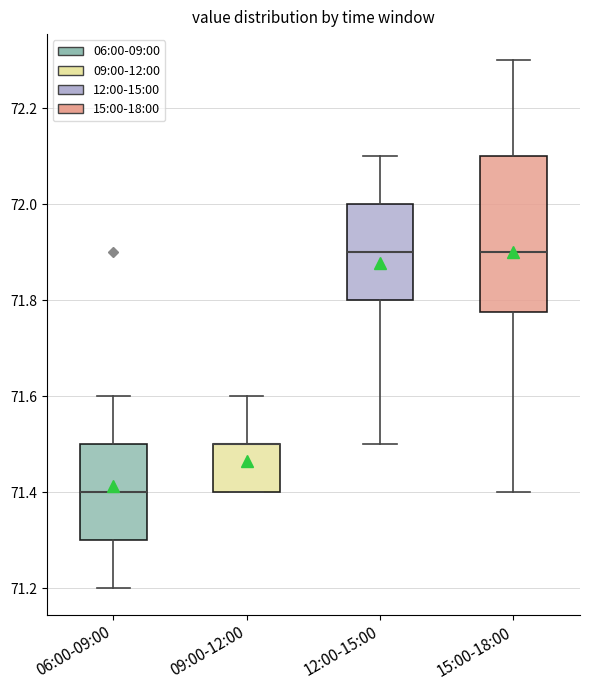

Where is the upper edge of the box for 15:00-18:00 on the y-axis? The values are not printed on the chart, so give them approximately, as read against the axis.

72.10